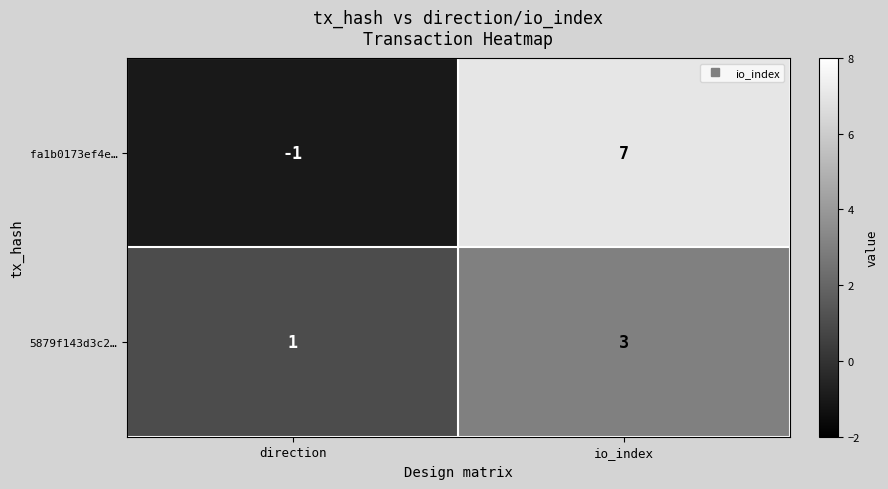

What is the sum of all fa1b0173ef4e… values?

6